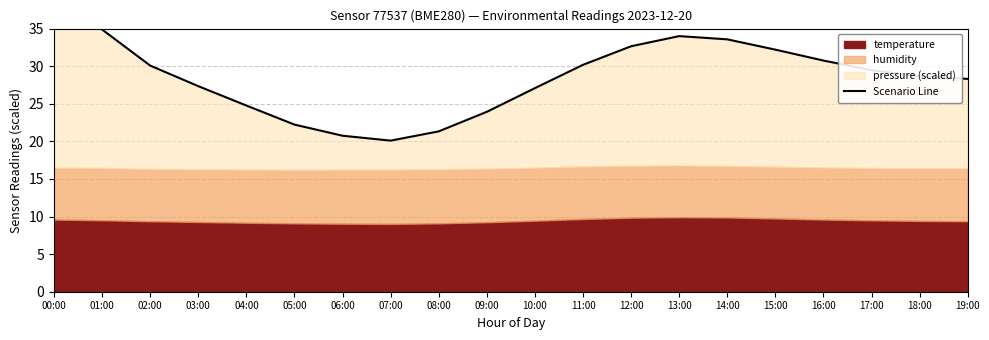

The chart shows a value of 42.5 at 11:00. True or false?

False